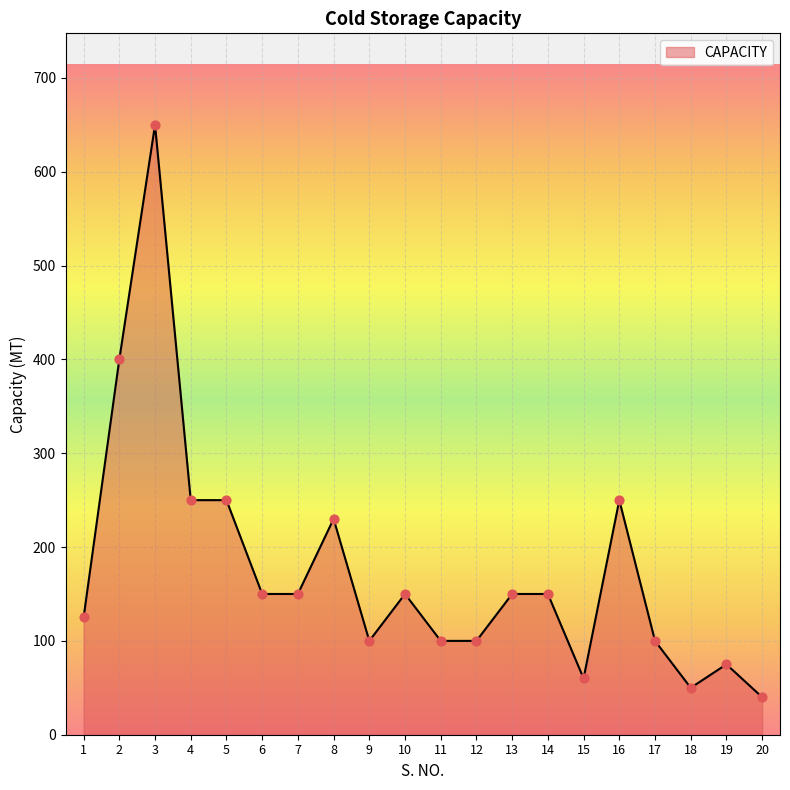

Approximately how many times larger is the value at 7 compared to 16?

0.6